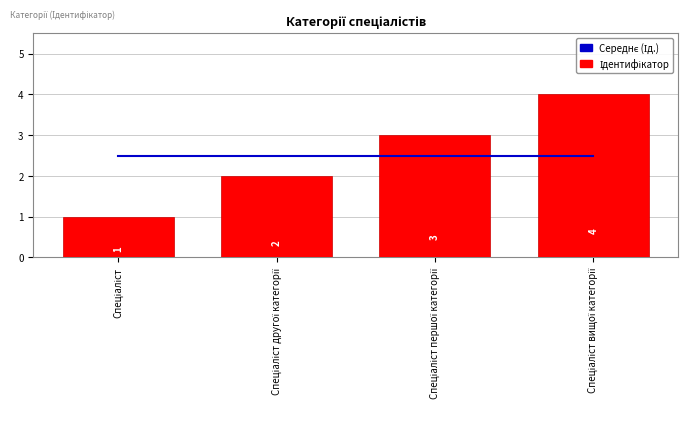

Reading left to right, transcribe all the data shown in this chart.

Середнє (Ід.): Спеціаліст=2.5	Спеціаліст другої категорії=2.5	Спеціаліст першої категорії=2.5	Спеціаліст вищої категорії=2.5
Ідентифікатор: Спеціаліст=1.0	Спеціаліст другої категорії=2.0	Спеціаліст першої категорії=3.0	Спеціаліст вищої категорії=4.0